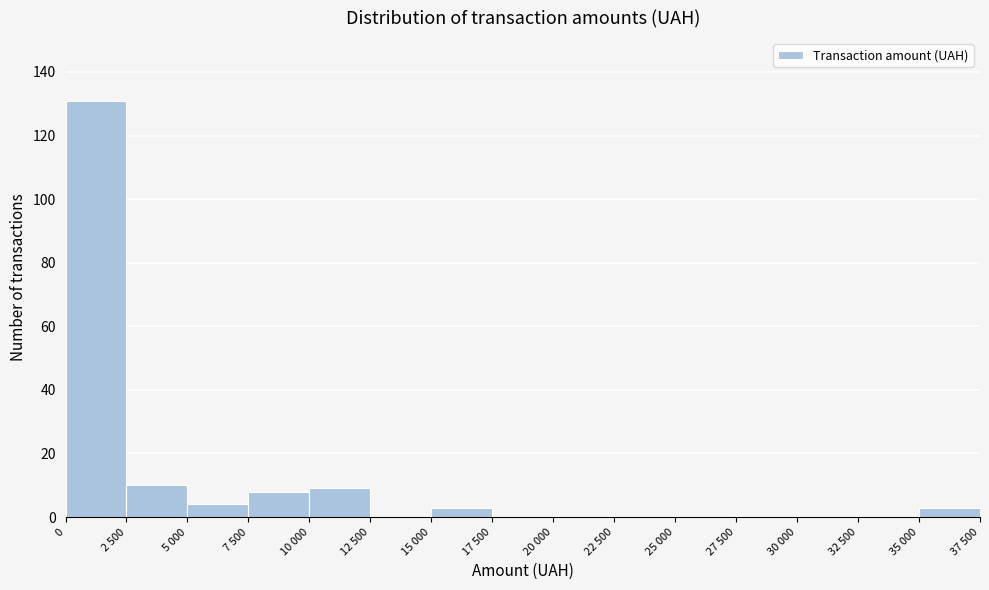

Reading right to left, what are all the values shown in this chart?

35 000=3	32 500=0	30 000=0	27 500=0	25 000=0	22 500=0	20 000=0	17 500=0	15 000=3	12 500=0	10 000=9	7 500=8	5 000=4	2 500=10	0=131